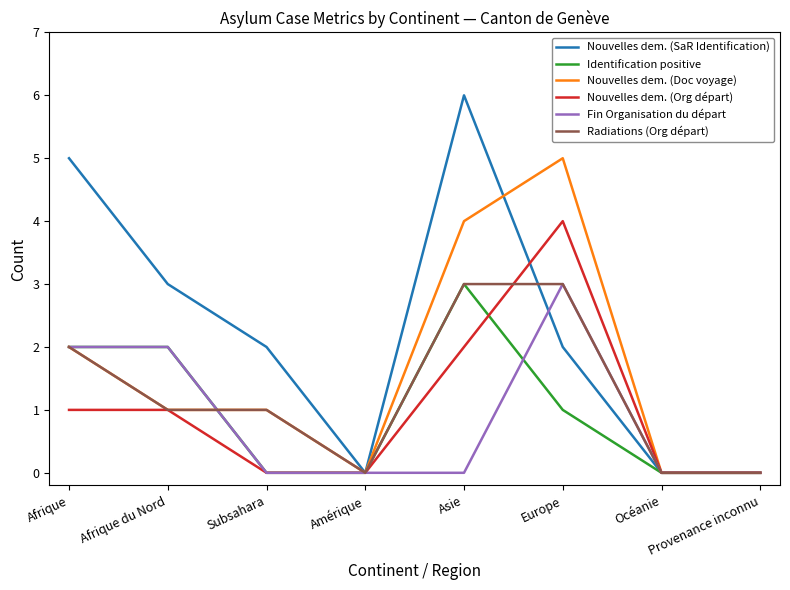

Where is the first local maximum for Nouvelles dem. (SaR Identification)?

Asie